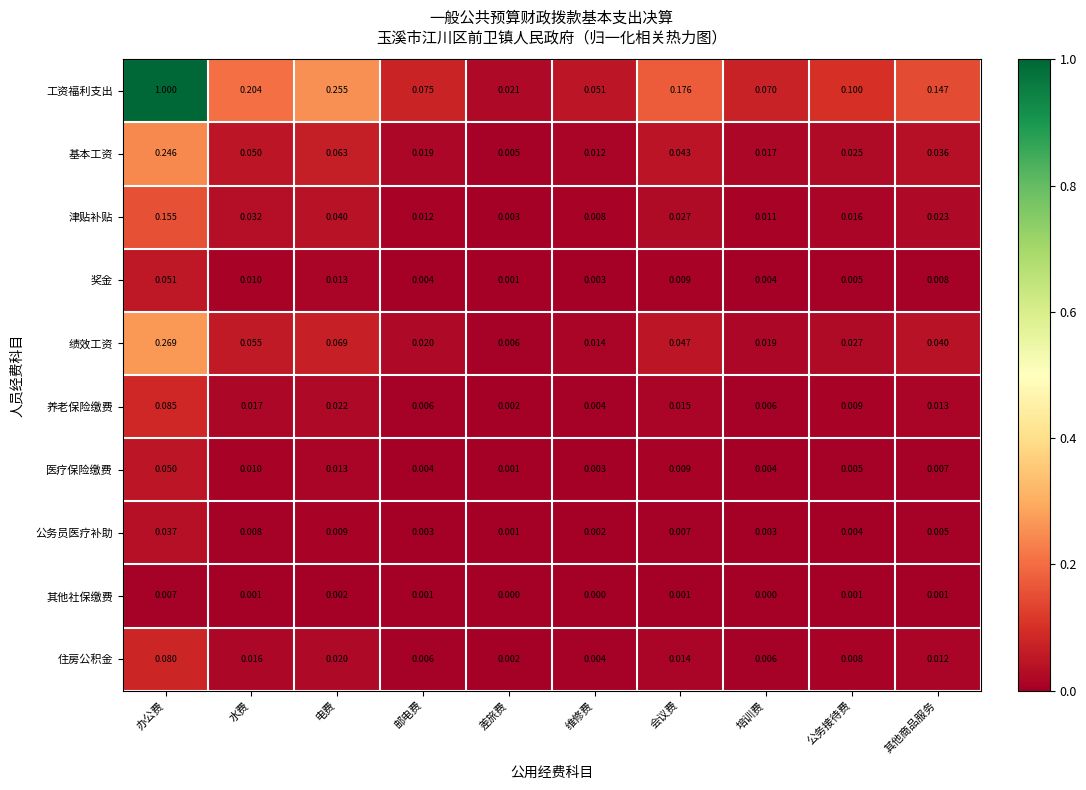

Which series has the largest total across all categories?

工资福利支出